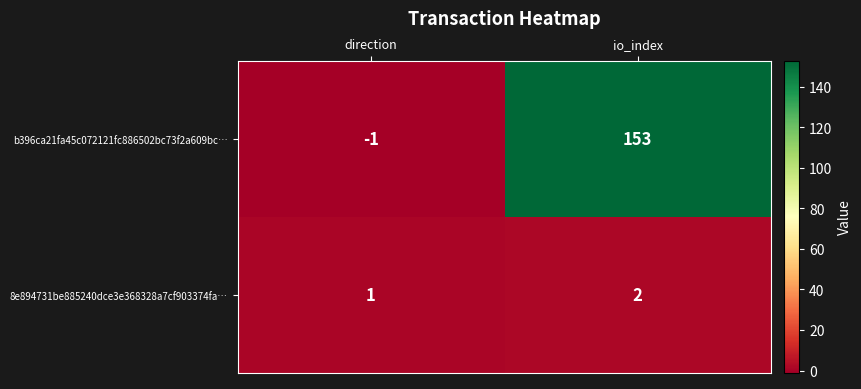

The 8e894731be885240dce3e368328a7cf903374fa… series shows 1 at direction. True or false?

True